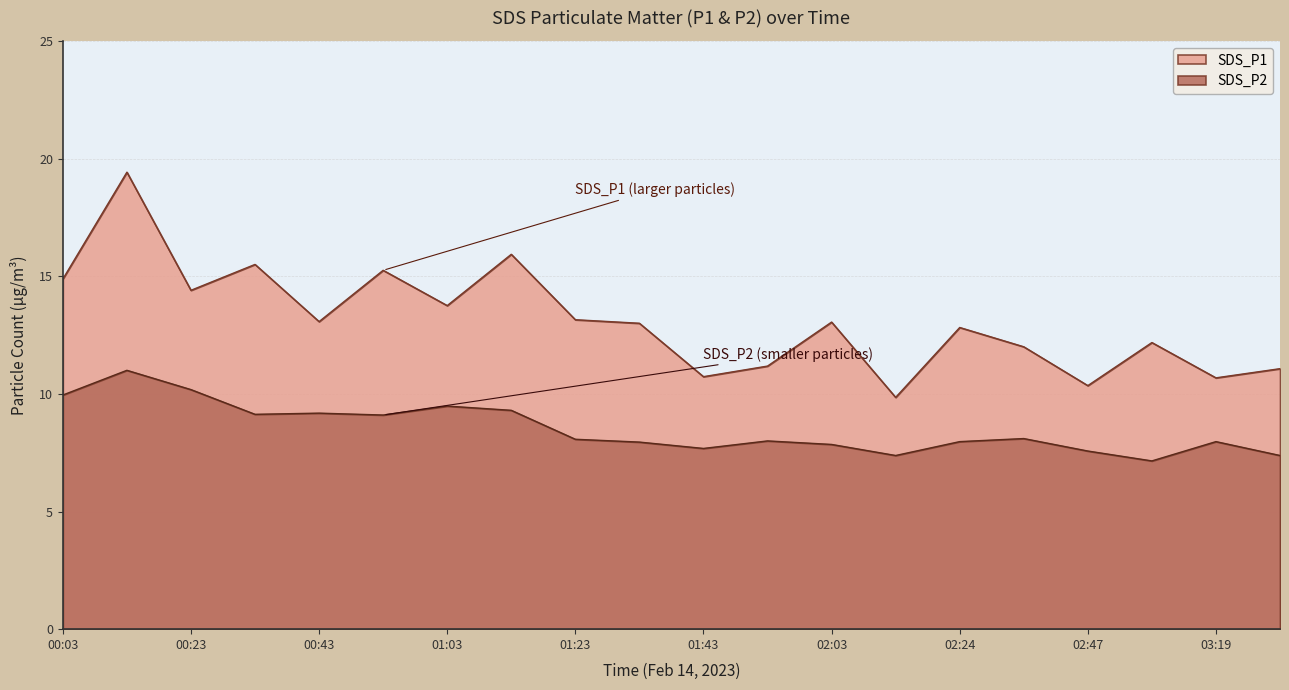

How many distinct data groups are displayed?

2